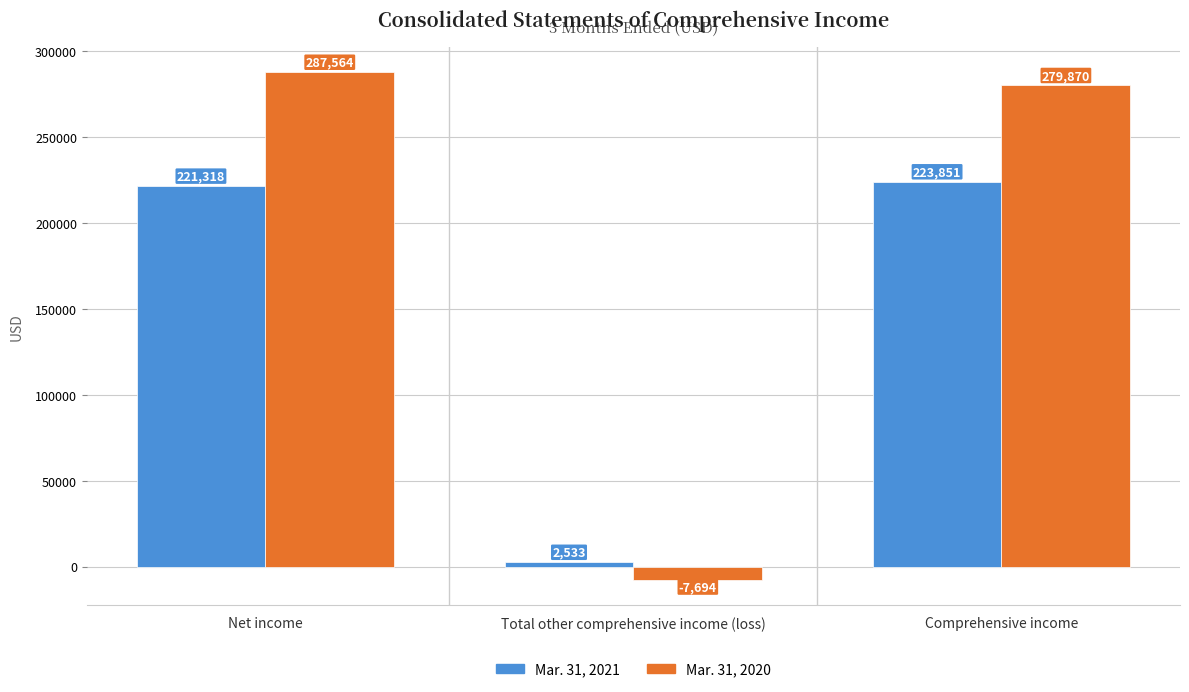

What is the label of the 2nd bar from the right?

Total other comprehensive income (loss)